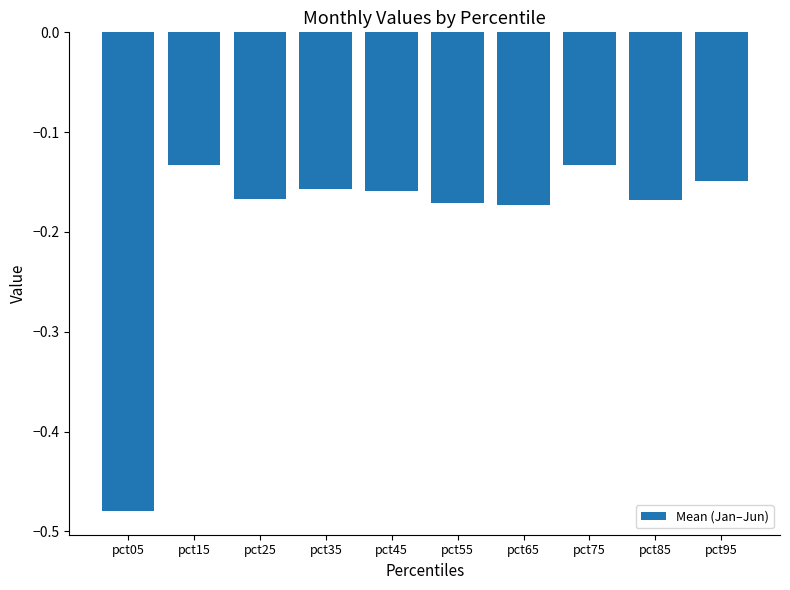

What is the sum of all values?

-1.9